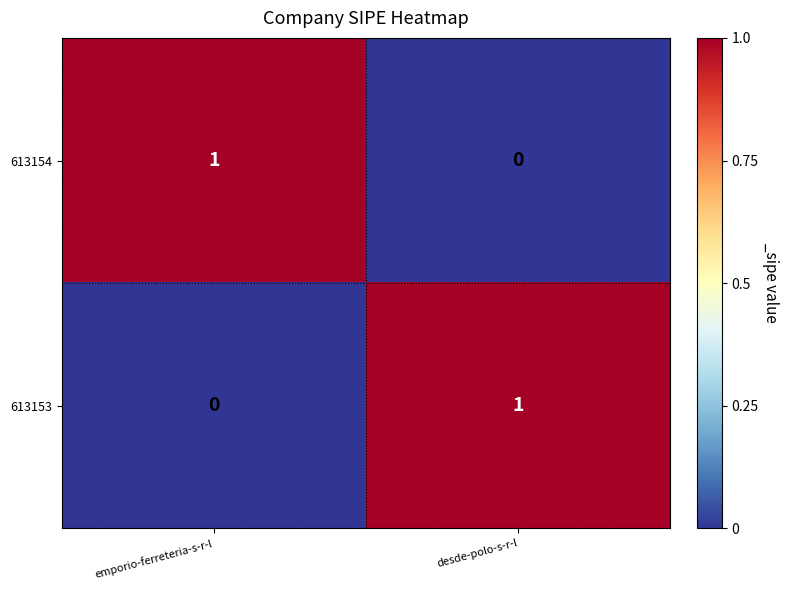

Rank the series at emporio-ferreteria-s-r-l from highest to lowest value.

613154, 613153